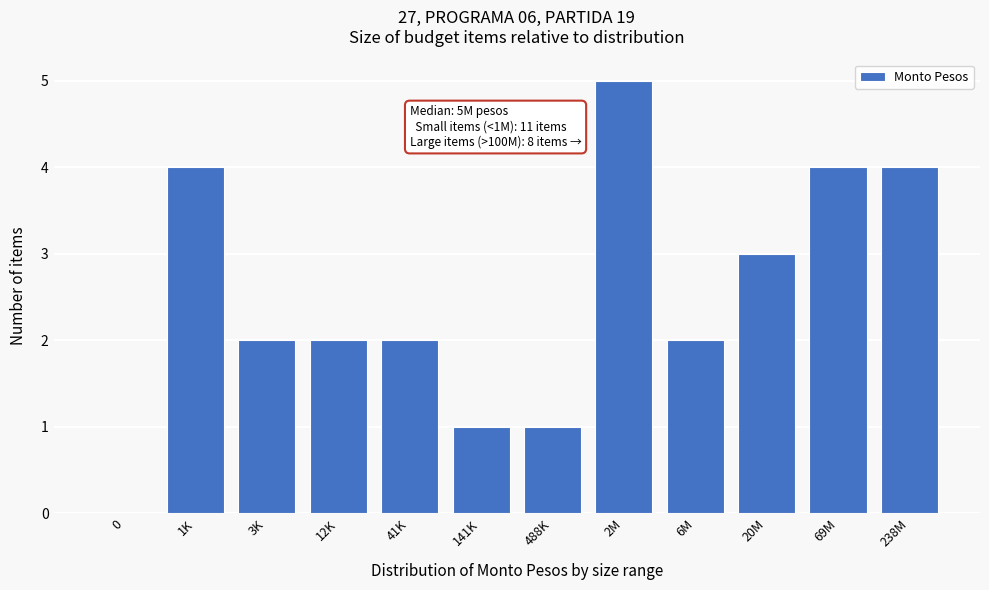

Reading left to right, what are all the values shown in this chart?

0=0	1K=4	3K=2	12K=2	41K=2	141K=1	488K=1	2M=5	6M=2	20M=3	69M=4	238M=4